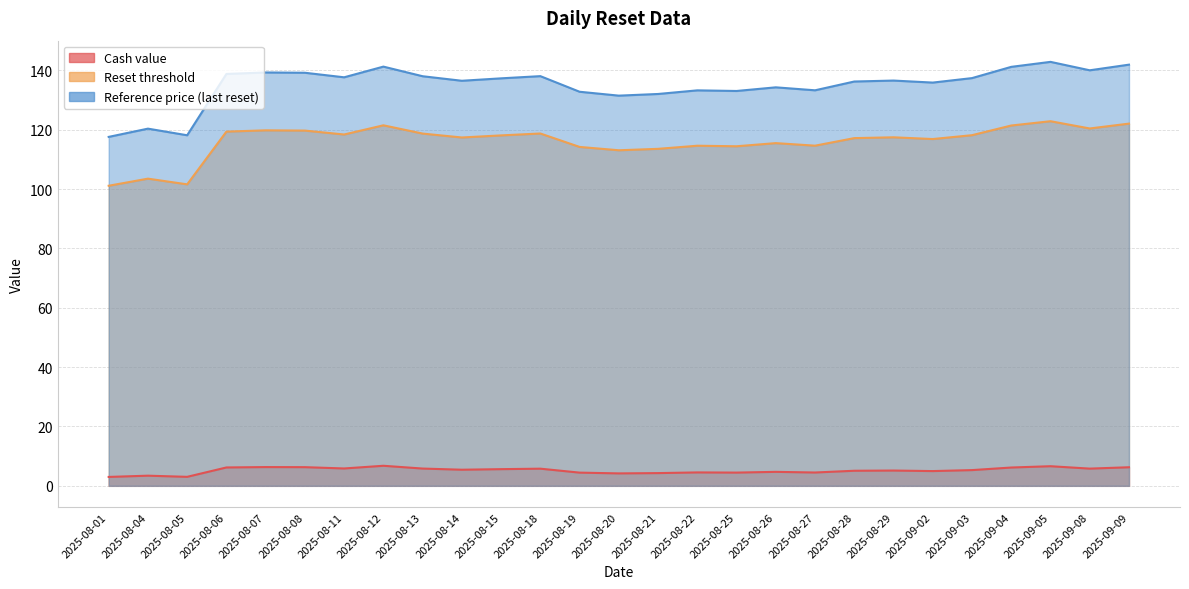

Which series changed the most between 2025-08-18 and 2025-08-28?

Reference price (last reset)